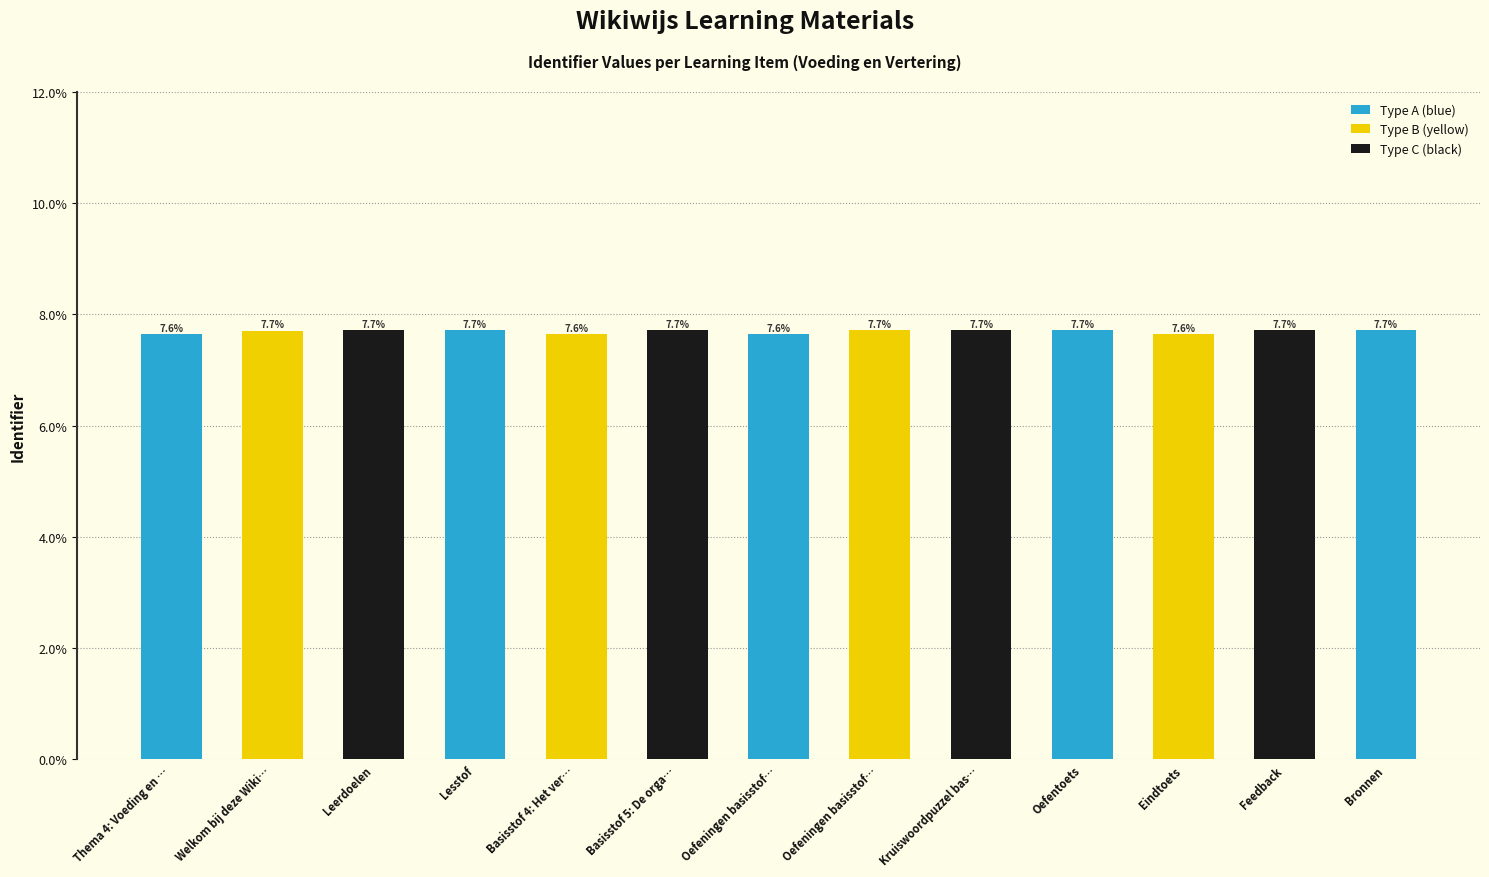

At which label does Type A (blue) reach its peak?

Bronnen